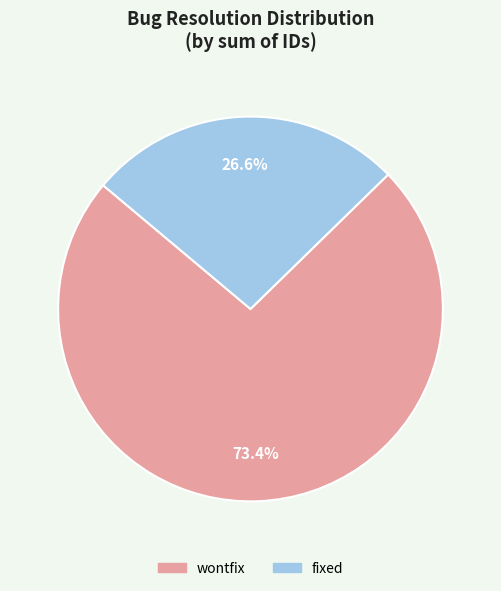

What is the total percentage of fixed and wontfix?

100.0%